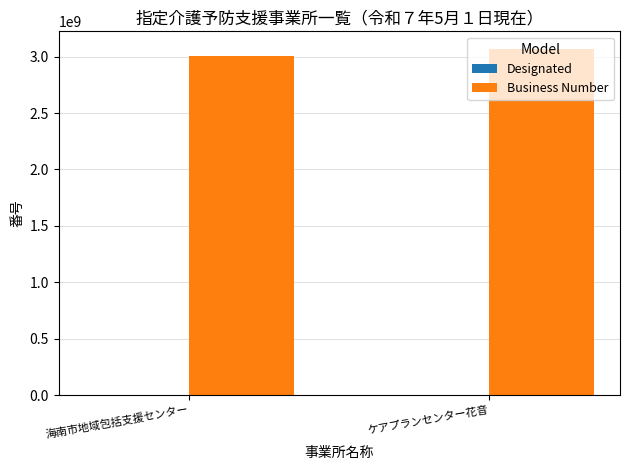

Which series has the largest total across all categories?

Business Number